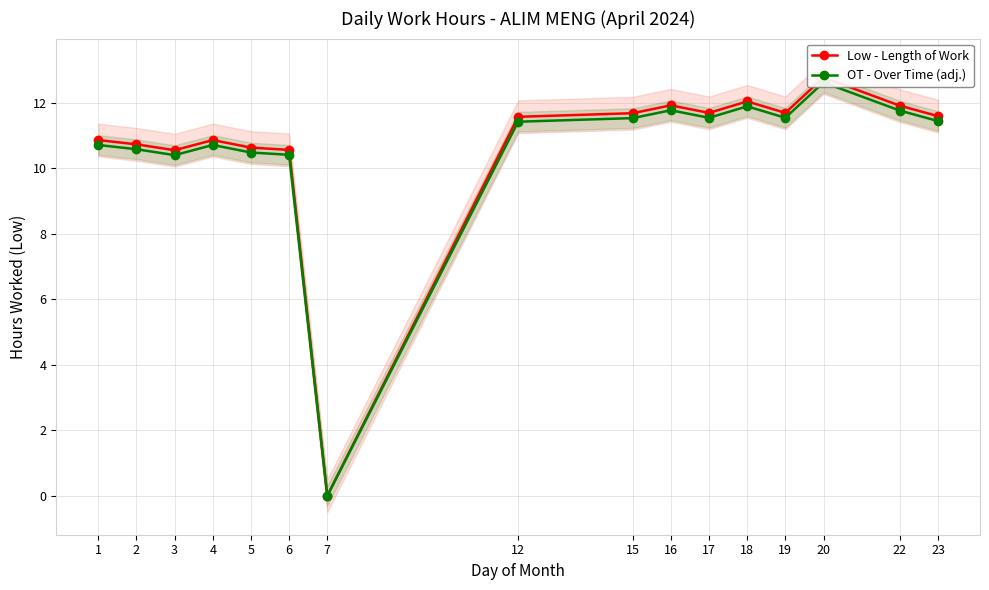

Reading right to left, transcribe all the data shown in this chart.

Low - Length of Work: 23=11.6	22=11.9	20=12.8	19=11.7	18=12.0	17=11.7	16=11.9	15=11.7	12=11.6	7=0.0	6=10.6	5=10.6	4=10.9	3=10.6	2=10.7	1=10.9
OT - Over Time (adj.): 23=11.4	22=11.8	20=12.6	19=11.5	18=11.9	17=11.5	16=11.8	15=11.5	12=11.4	7=0.0	6=10.4	5=10.5	4=10.7	3=10.4	2=10.6	1=10.7